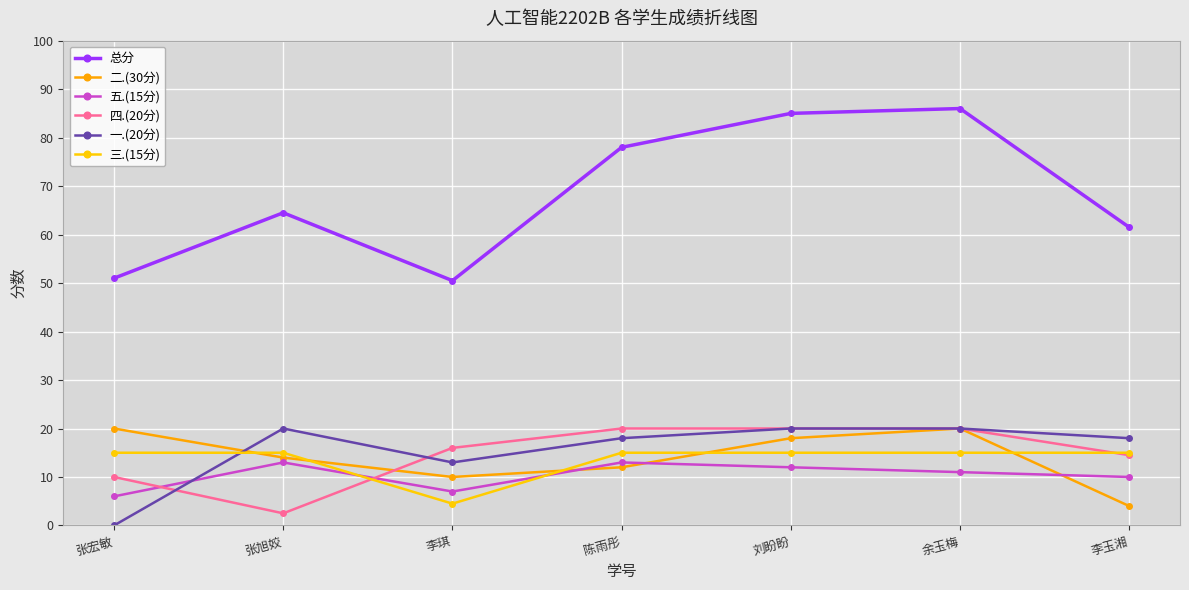

What is the sum of the 二.(30分) values at 余玉梅 and 张宏敏?

40.0